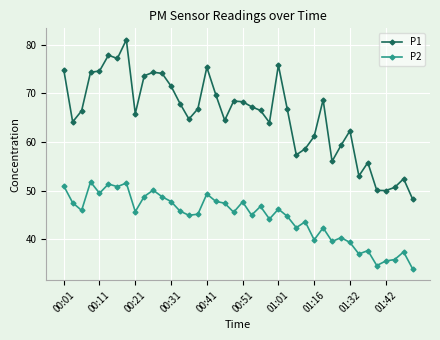

List the series in order of their overall mean, lowest first.

P2, P1